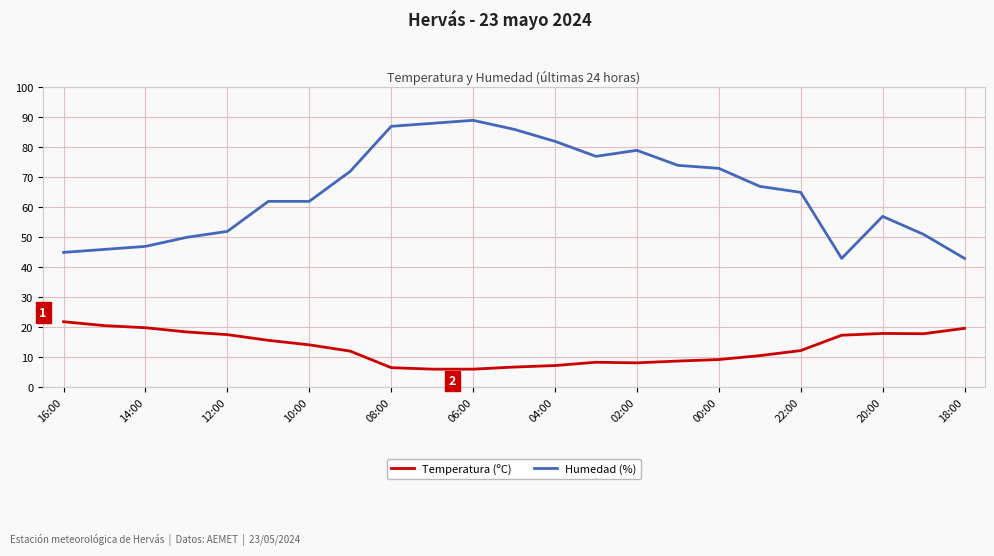

True or false: Temperatura (ºC) and Humedad (%) cross at least once.

False